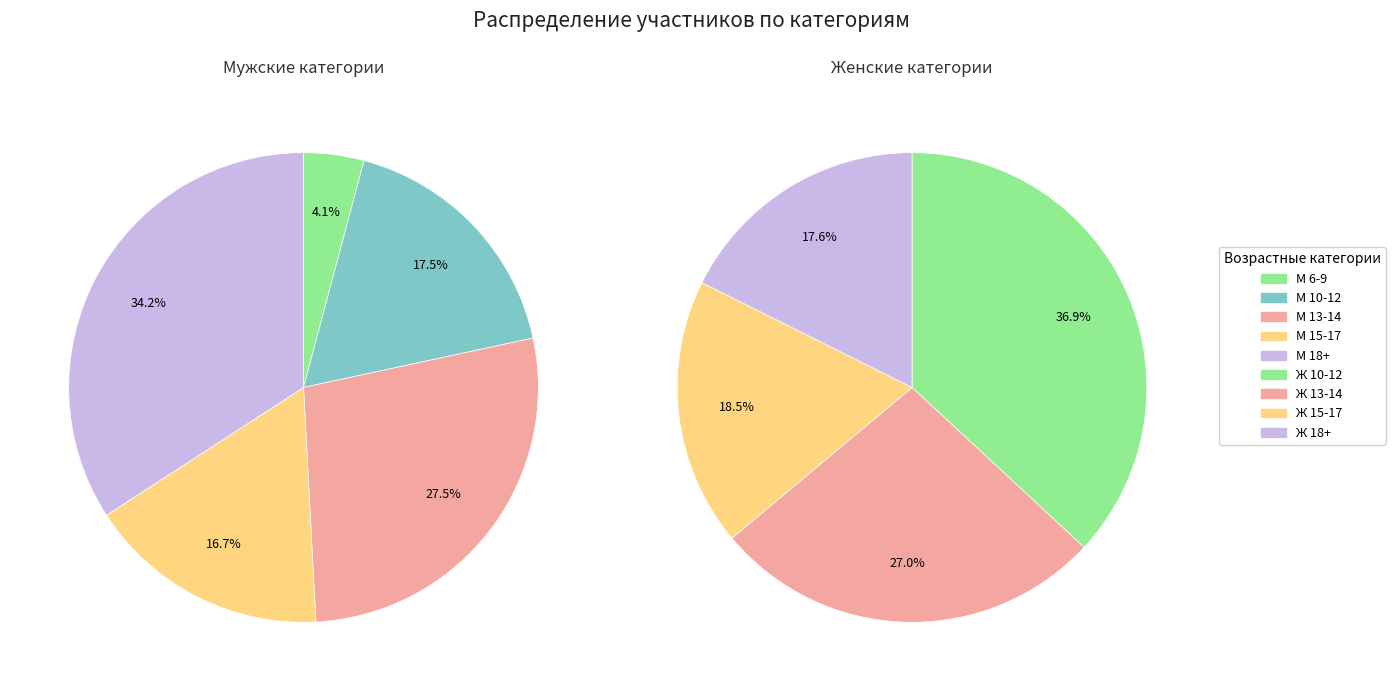

Between Ж 18+ and М 13-14, which is larger?

М 13-14